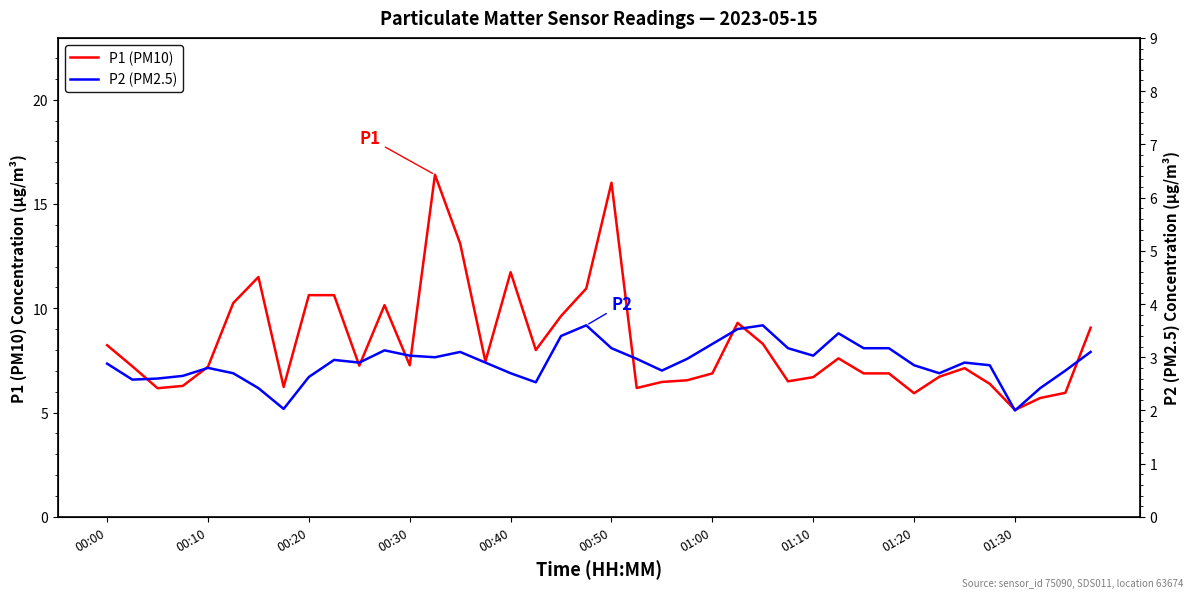

How many interior local peaks does the P1 series have?

8